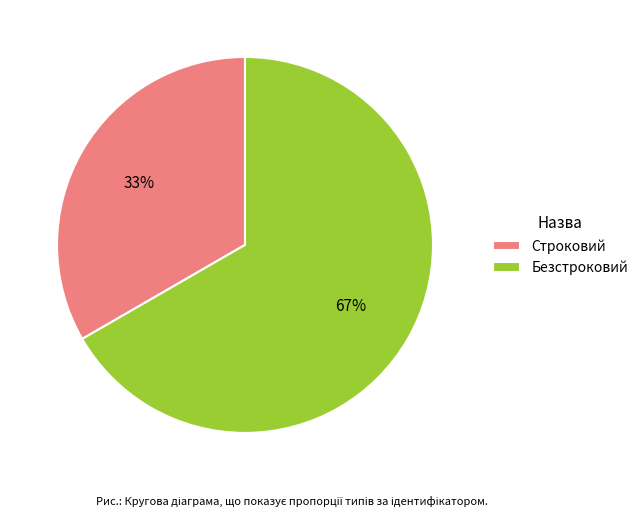

Between Безстроковий and Строковий, which is larger?

Безстроковий